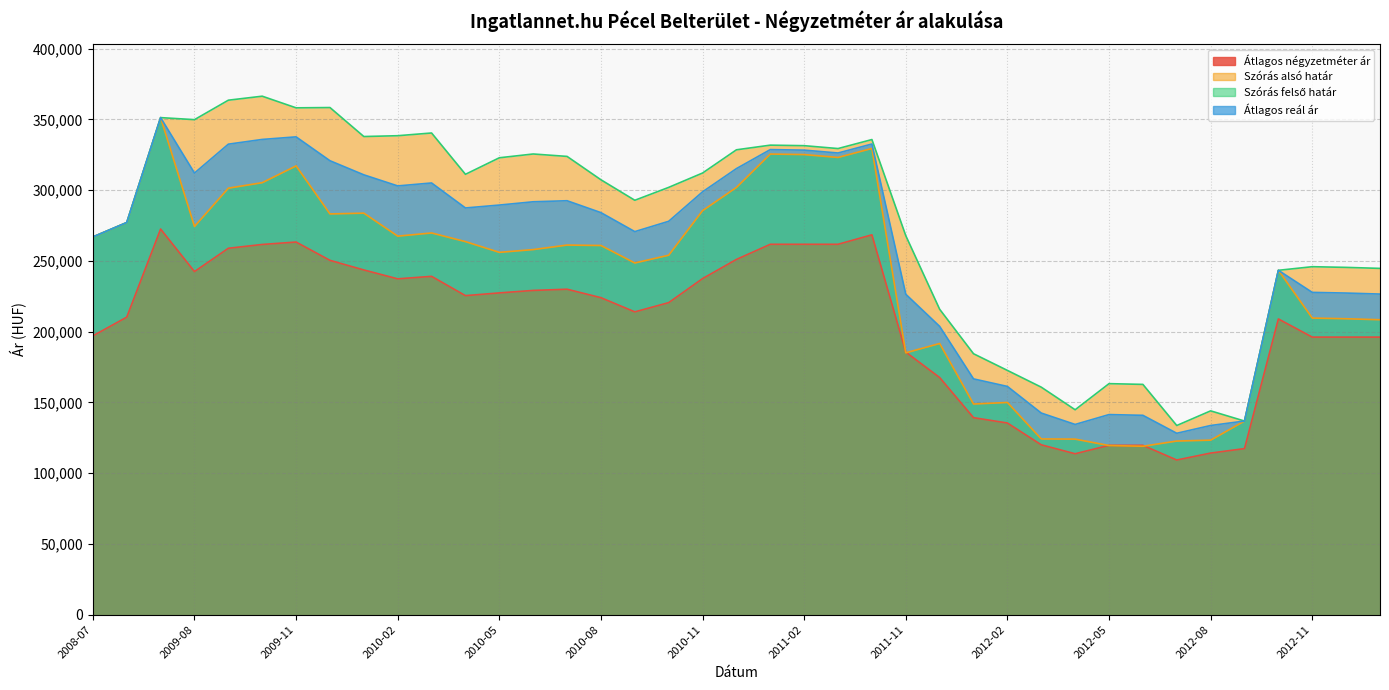

List the series in order of their peak value, lowest first.

Átlagos négyzetméter ár, Szórás alsó határ, Átlagos reál ár, Szórás felső határ